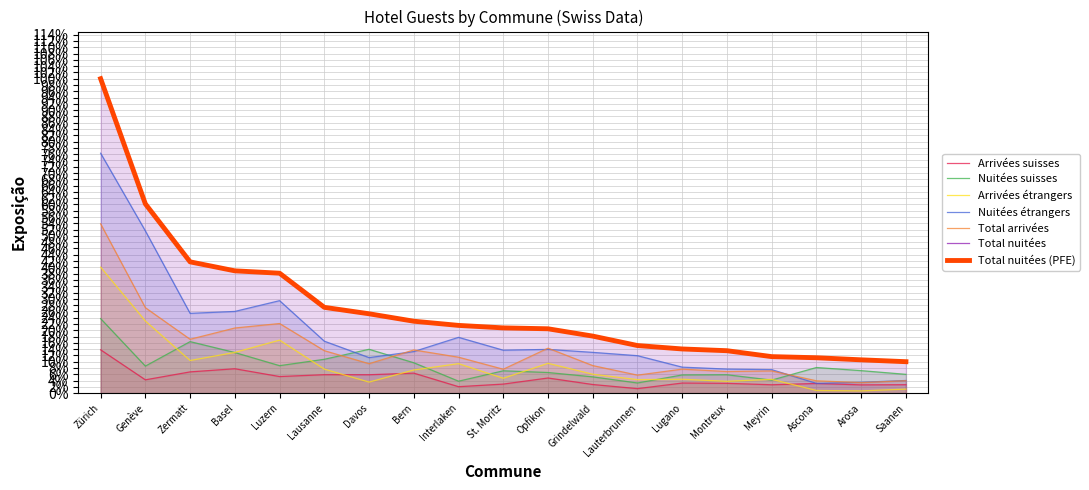

Which label corresponds to the largest value in the chart?

Zürich